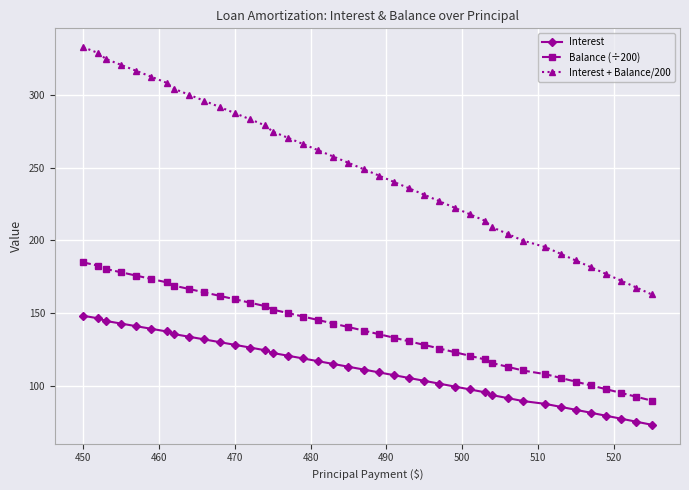

True or false: Interest + Balance/200 and Interest cross at least once.

False